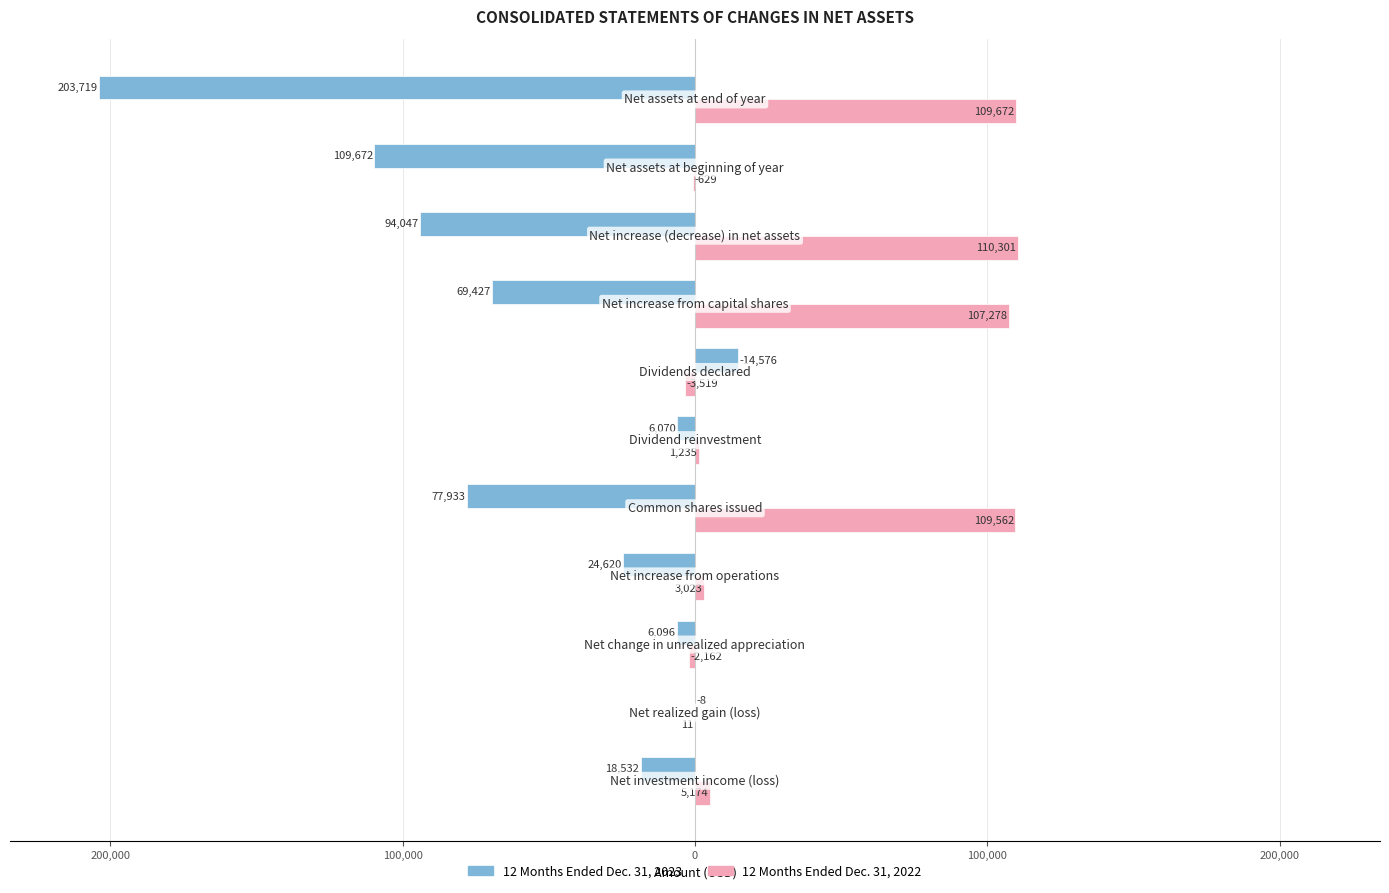

What are all the series names shown in the legend?

12 Months Ended Dec. 31, 2023, 12 Months Ended Dec. 31, 2022